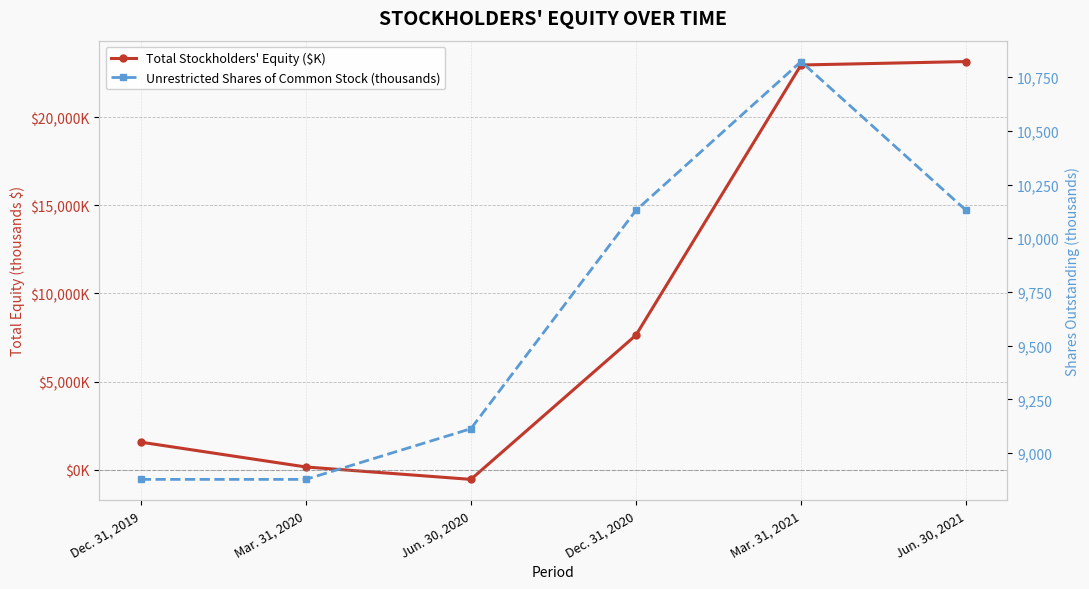

Between which two adjacent categories do Total Stockholders' Equity ($K) and Unrestricted Shares of Common Stock (thousands) first intersect?

Dec. 31, 2020 and Mar. 31, 2021